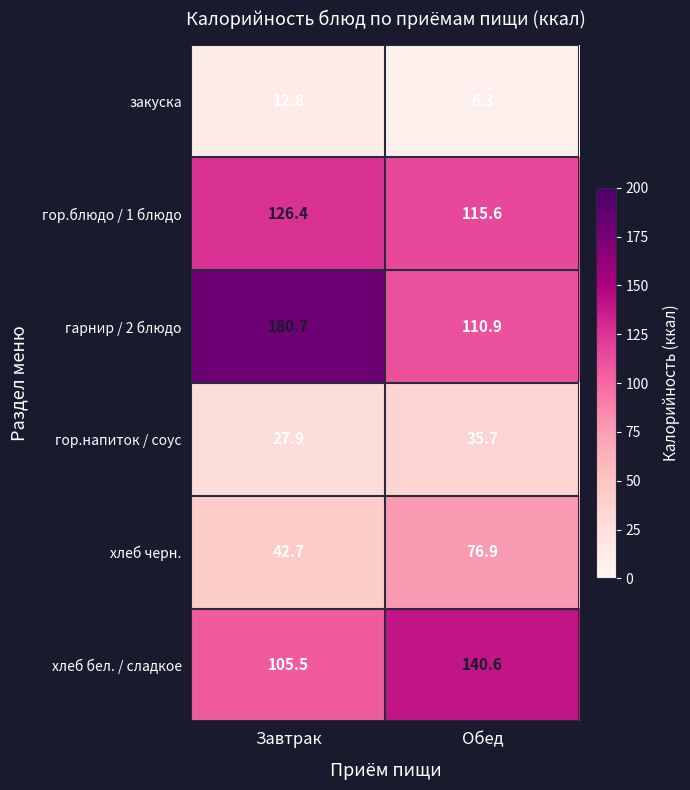

What is the sum of all хлеб бел. / сладкое values?

246.1